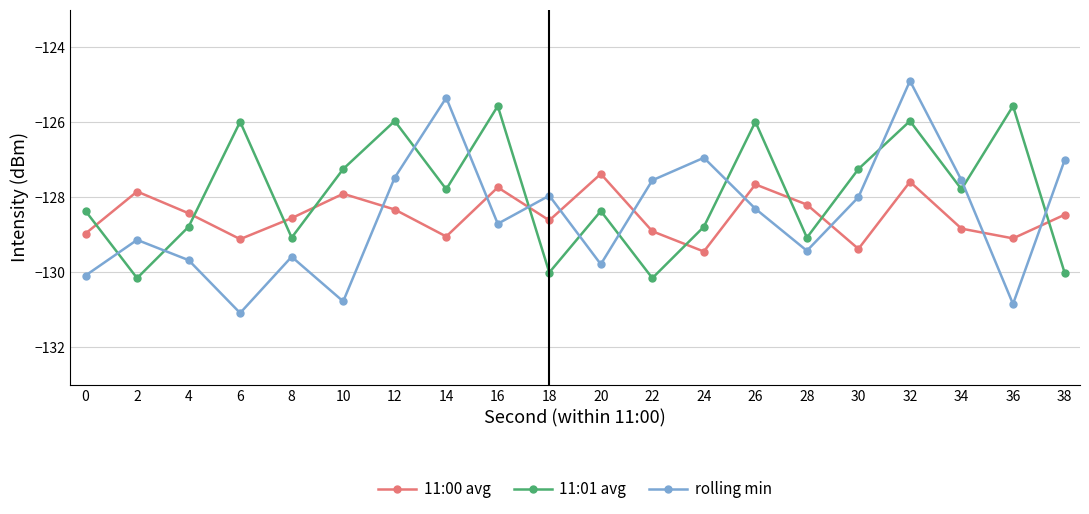

What is the maximum value for 11:00 avg?

-127.4